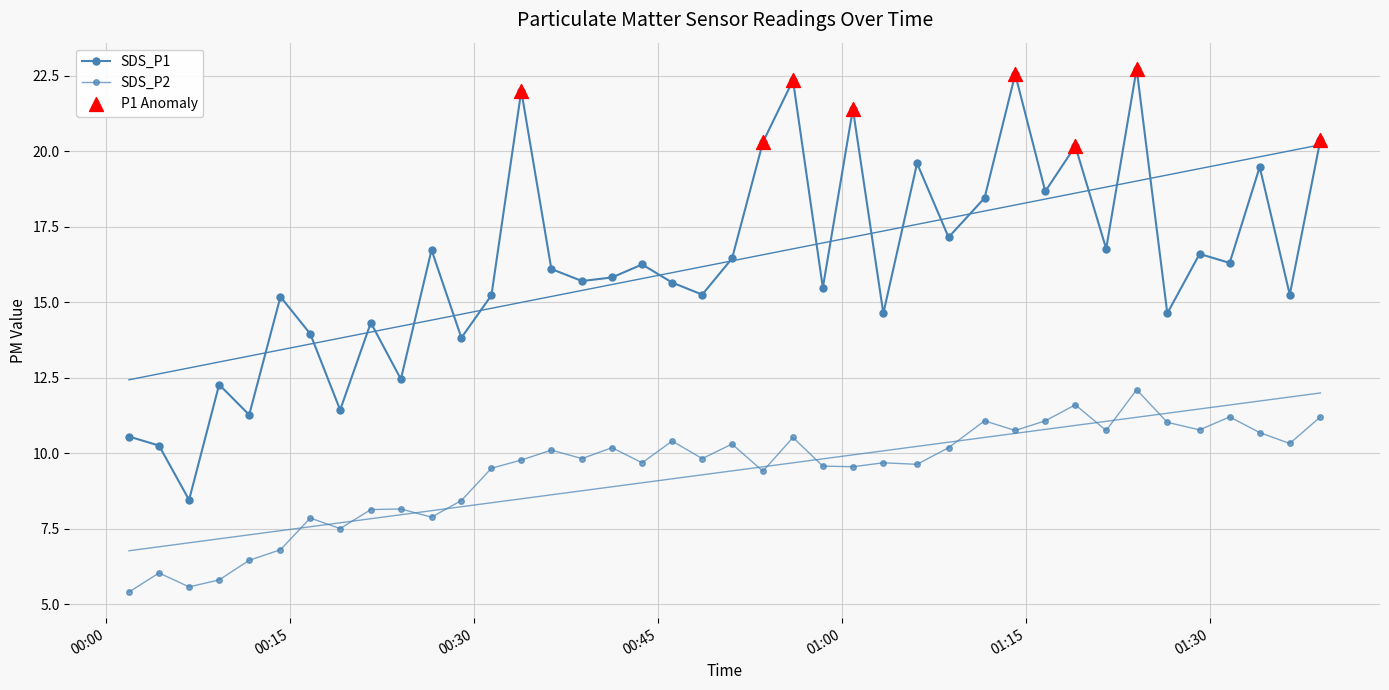

At how many categories does at least one series exceed 11?

37